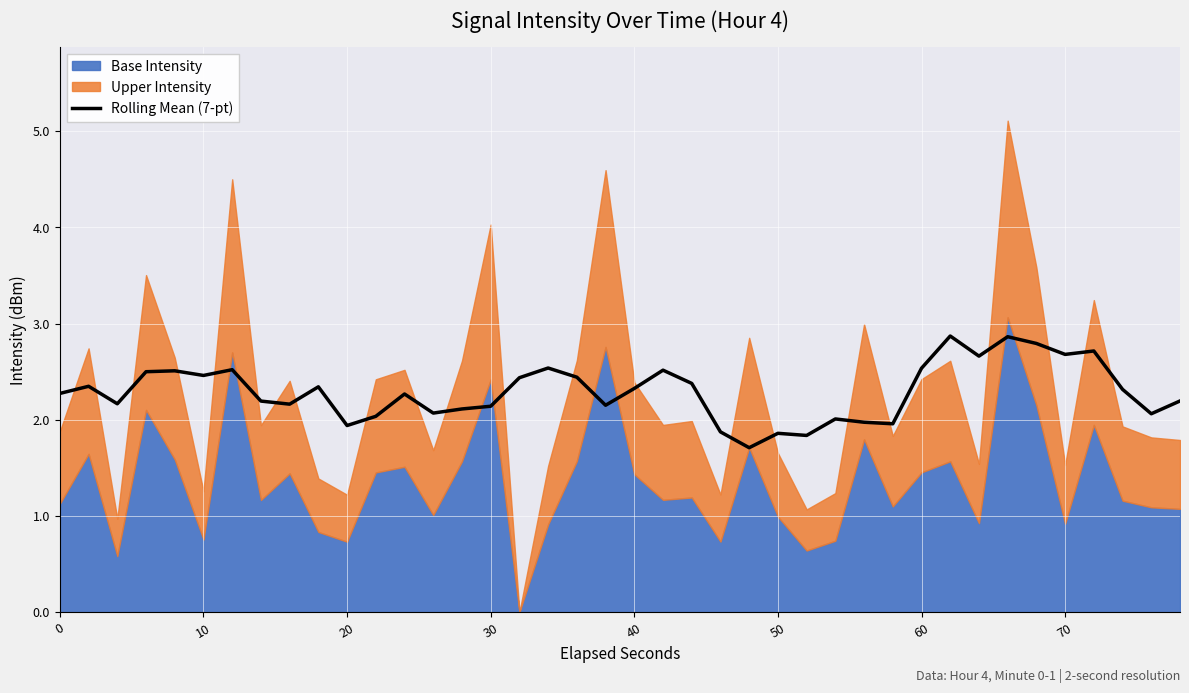

What is the minimum value for Rolling Mean (7-pt)?

1.7